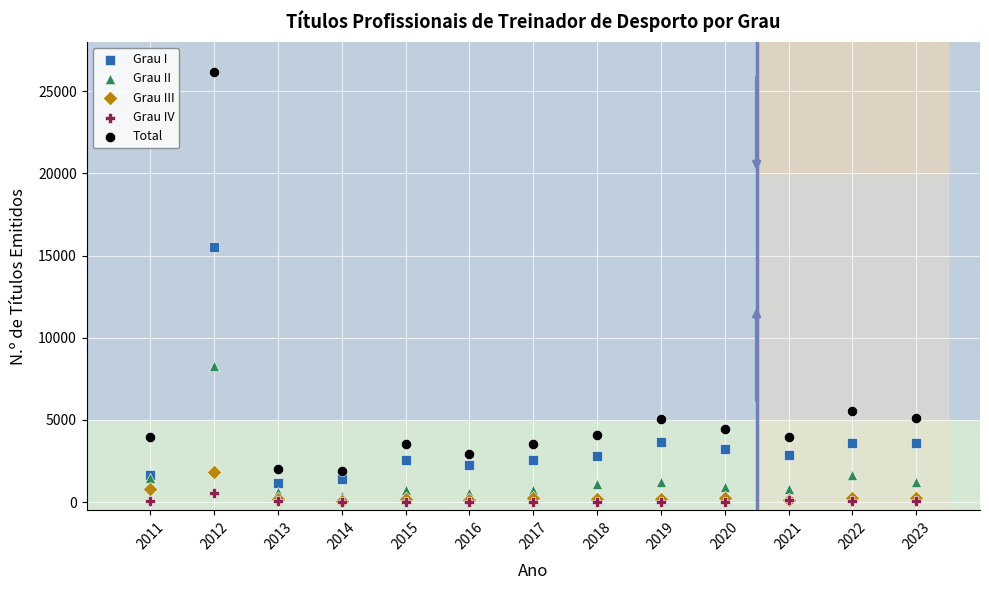

What are all the series names shown in the legend?

Grau I, Grau II, Grau III, Grau IV, Total